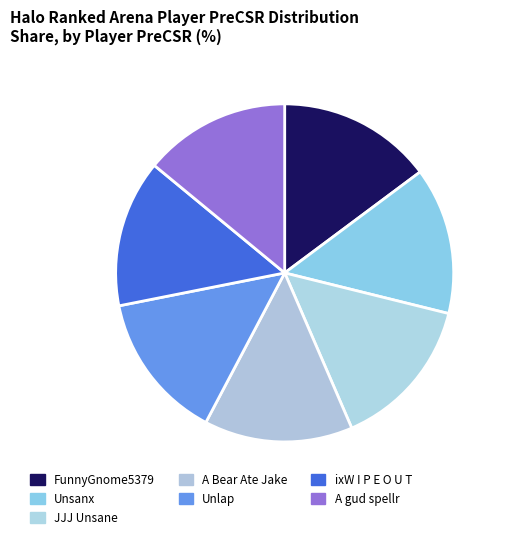

Is FunnyGnome5379 the majority of the pie?

No